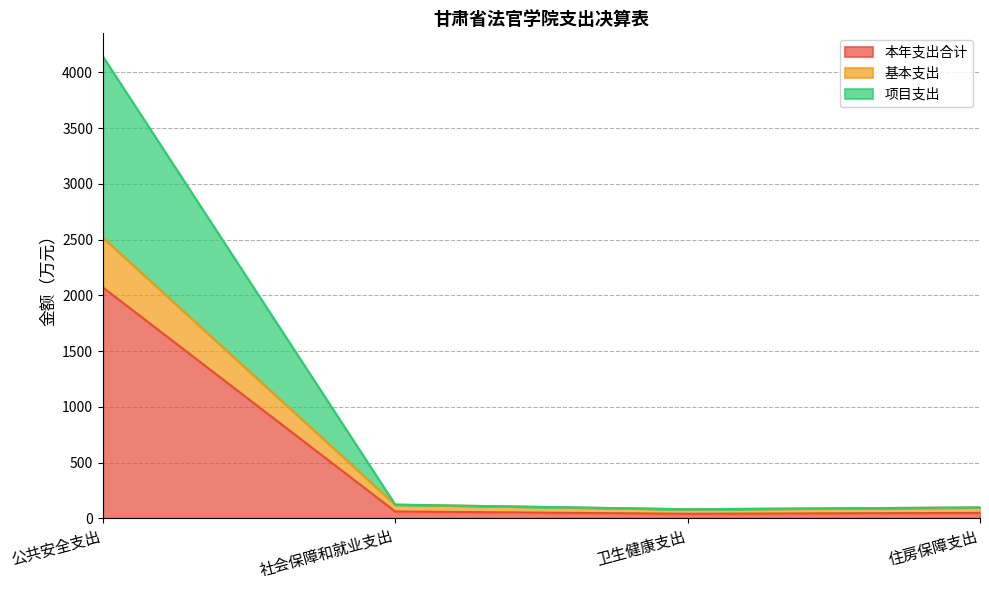

What is the total value across all series at 社会保障和就业支出?

122.9